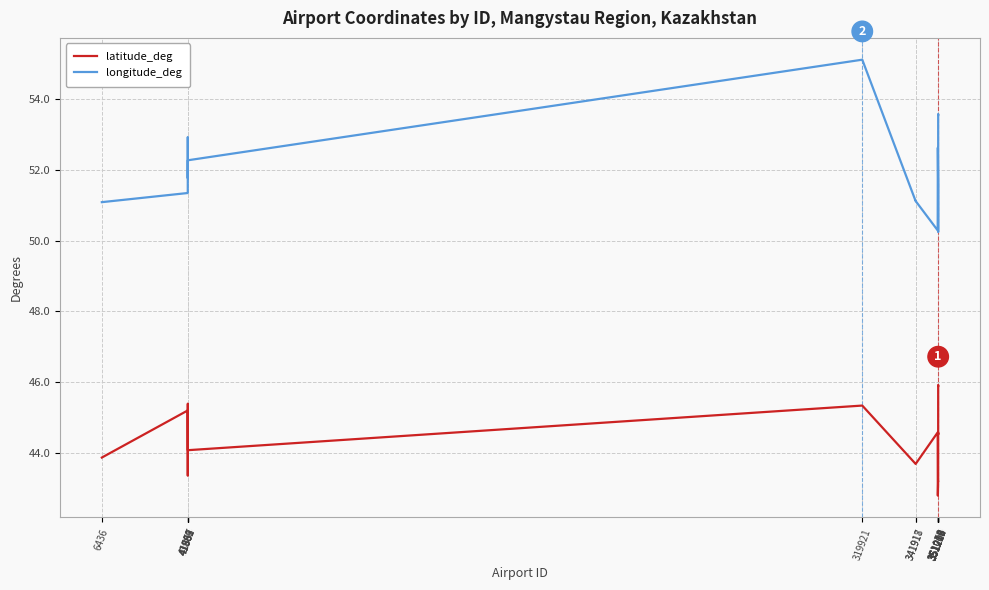

What is the average value of the latitude_deg series?

44.4